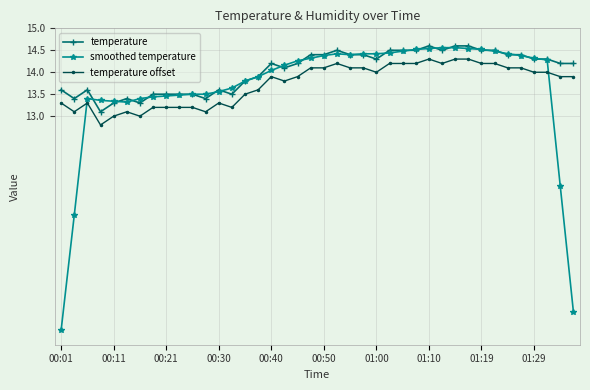

What are all the series names shown in the legend?

temperature, smoothed temperature, temperature offset